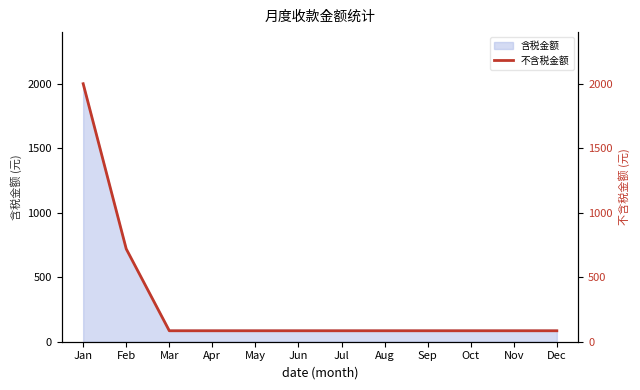

How many lines are shown in the chart?

1